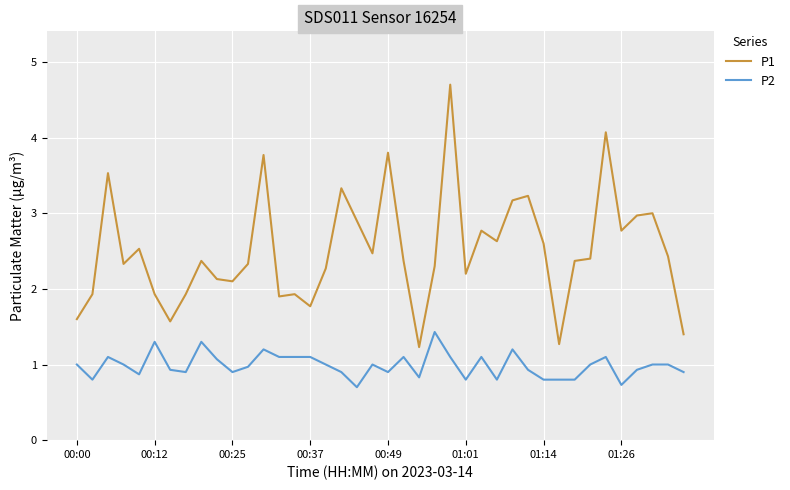

What is the difference between the maximum and minimum values in the P1 series?

3.5